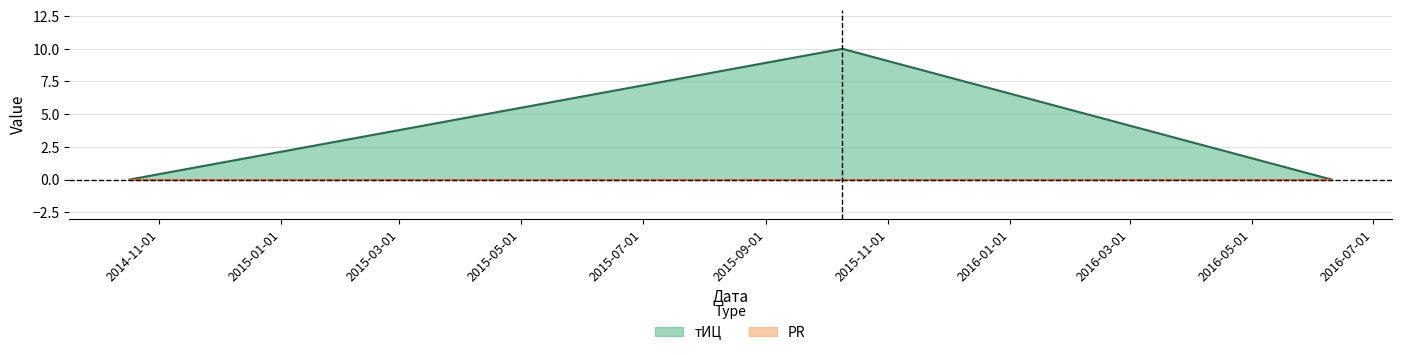

What is the maximum value shown in the chart?

10